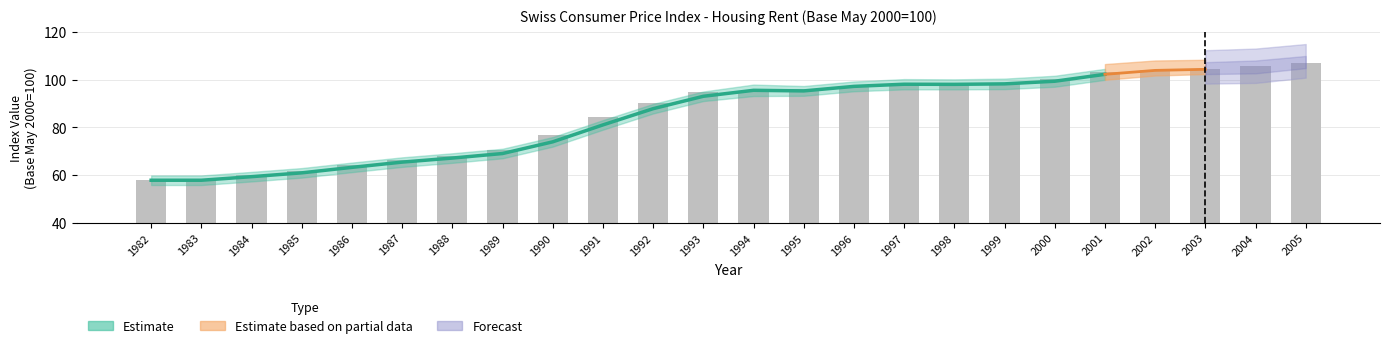

Read the value at 1993.

94.6